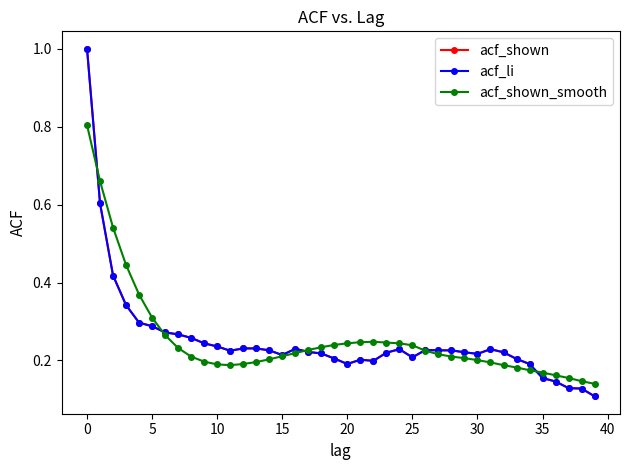

Count the acf_shown values in the range 0 to 1.

40